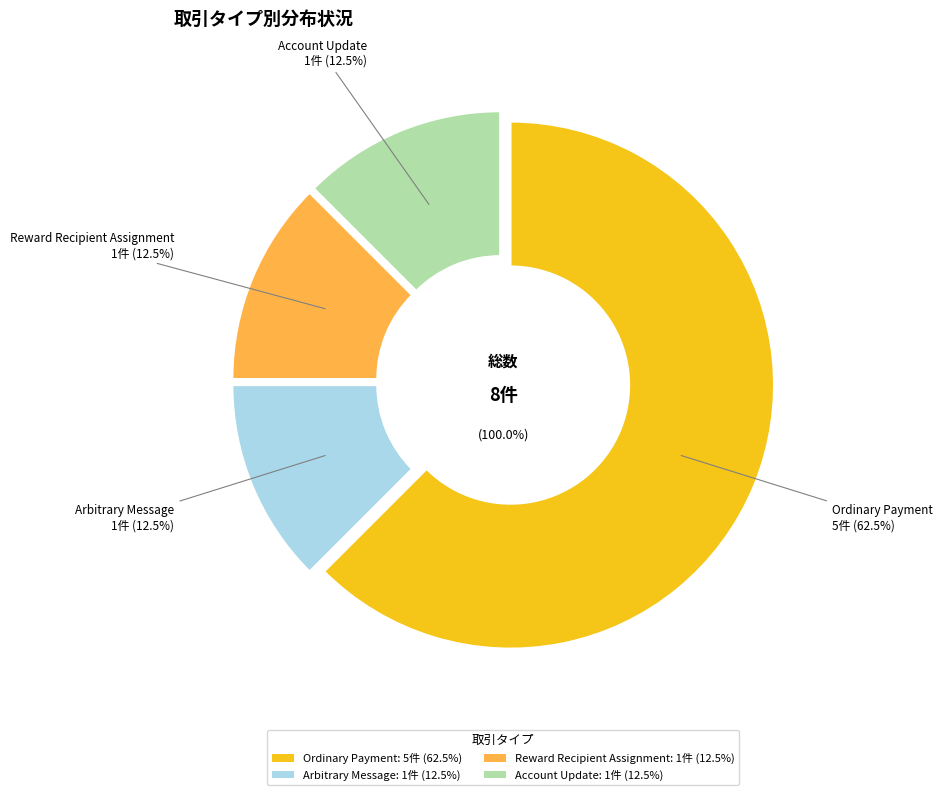

What is the smallest slice in the pie chart?

Arbitrary Message